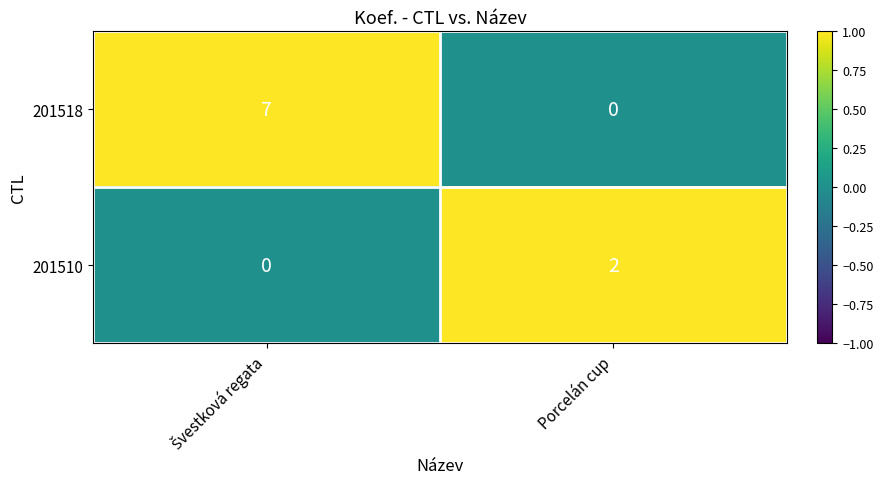

Is the value of 201510 at Porcelán cup greater than the value of 201518 at Porcelán cup?

Yes